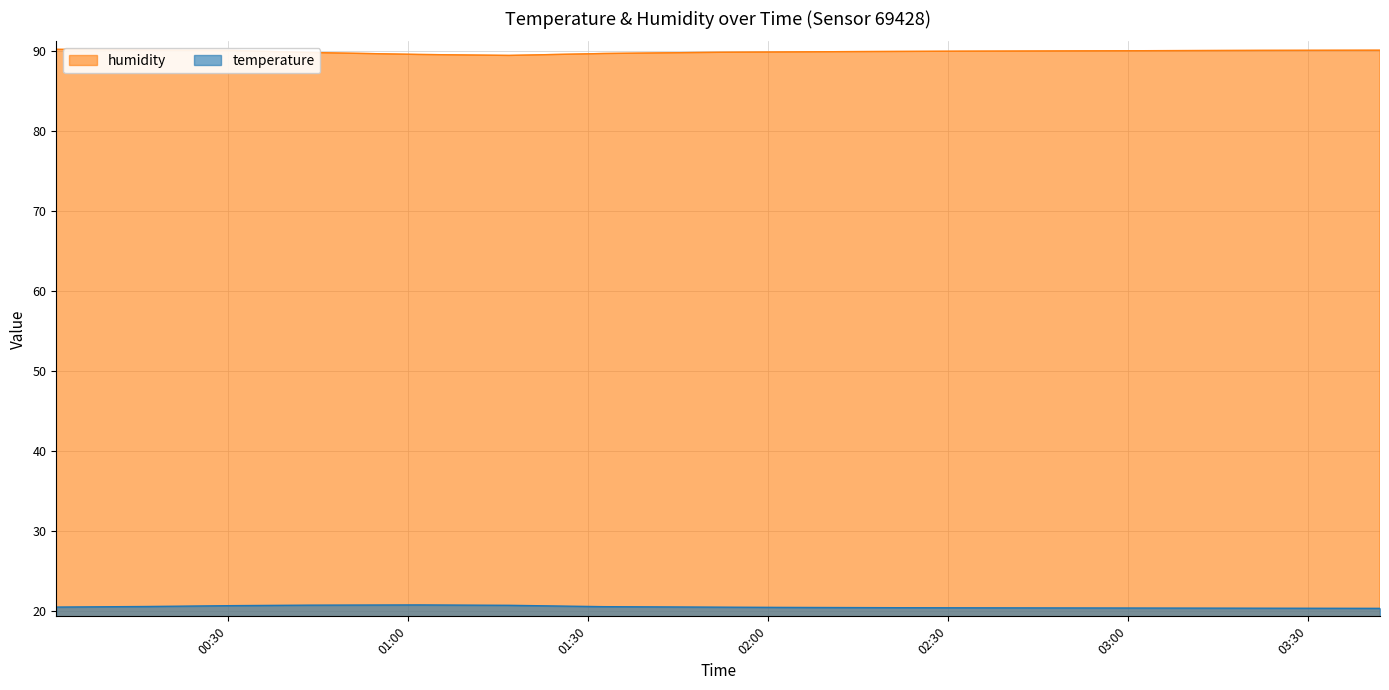

The value of humidity at 03:46 is 118.9. True or false?

False